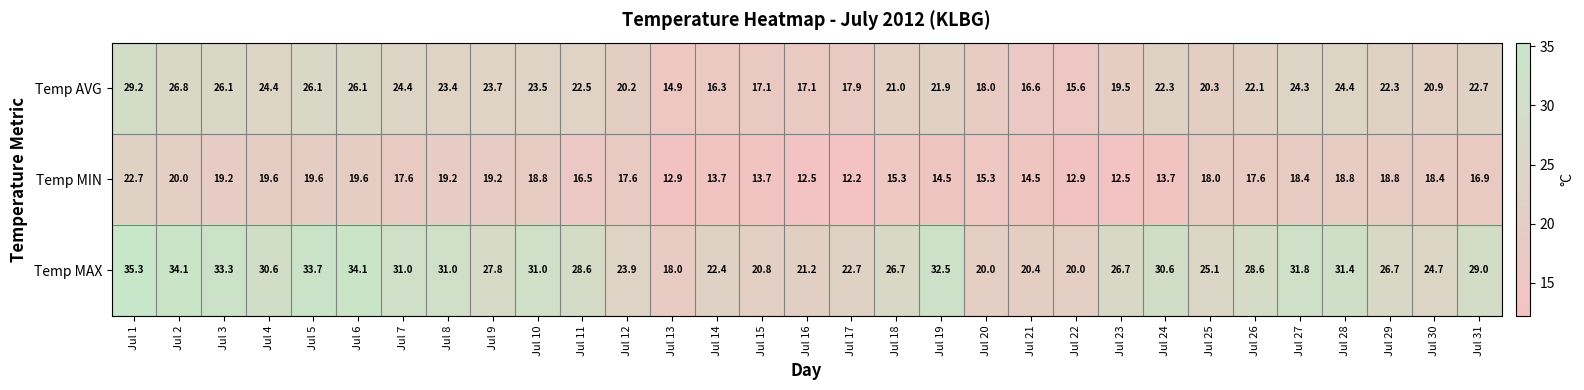

At which label does Temp MAX first exceed 28?

Jul 1